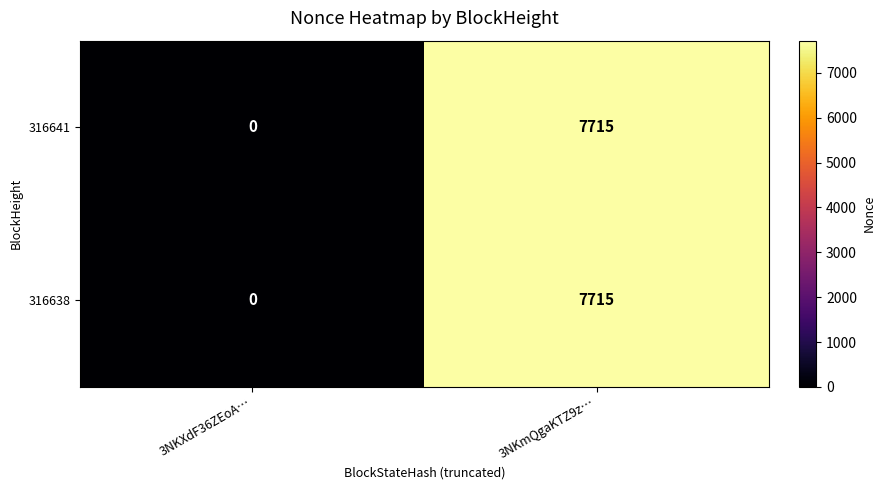

True or false: 316638 has a value of 5041 at 3NKXdF36ZEoA….

False